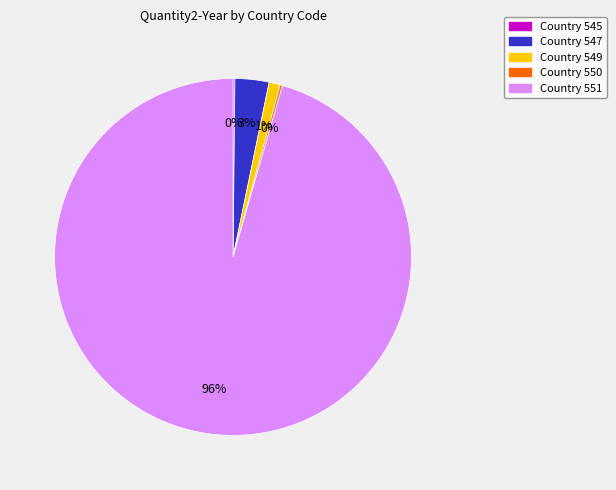

Is there any slice that represents more than half of the pie?

Yes